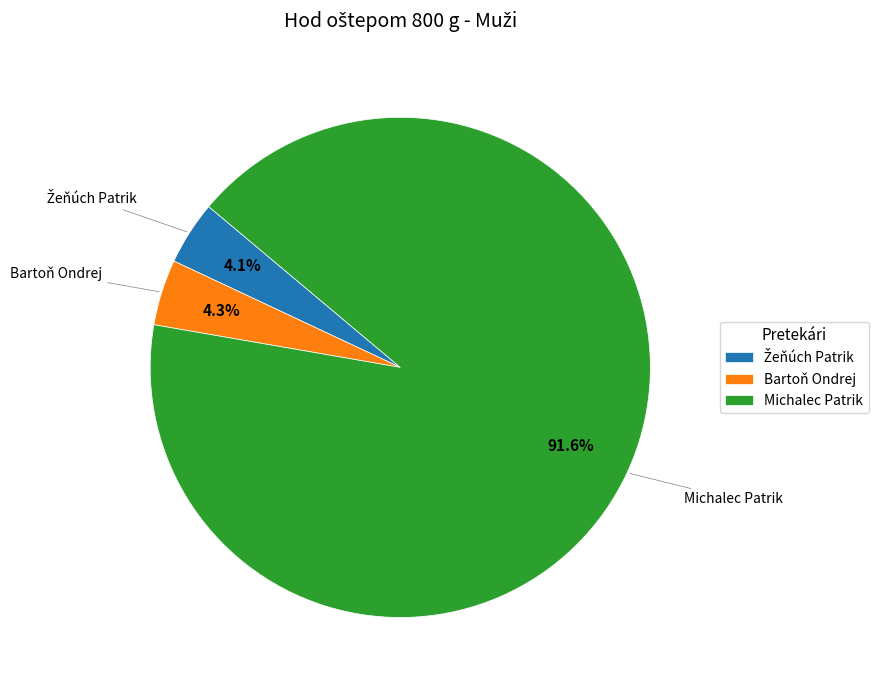

Which category has the biggest portion of the pie?

Michalec Patrik